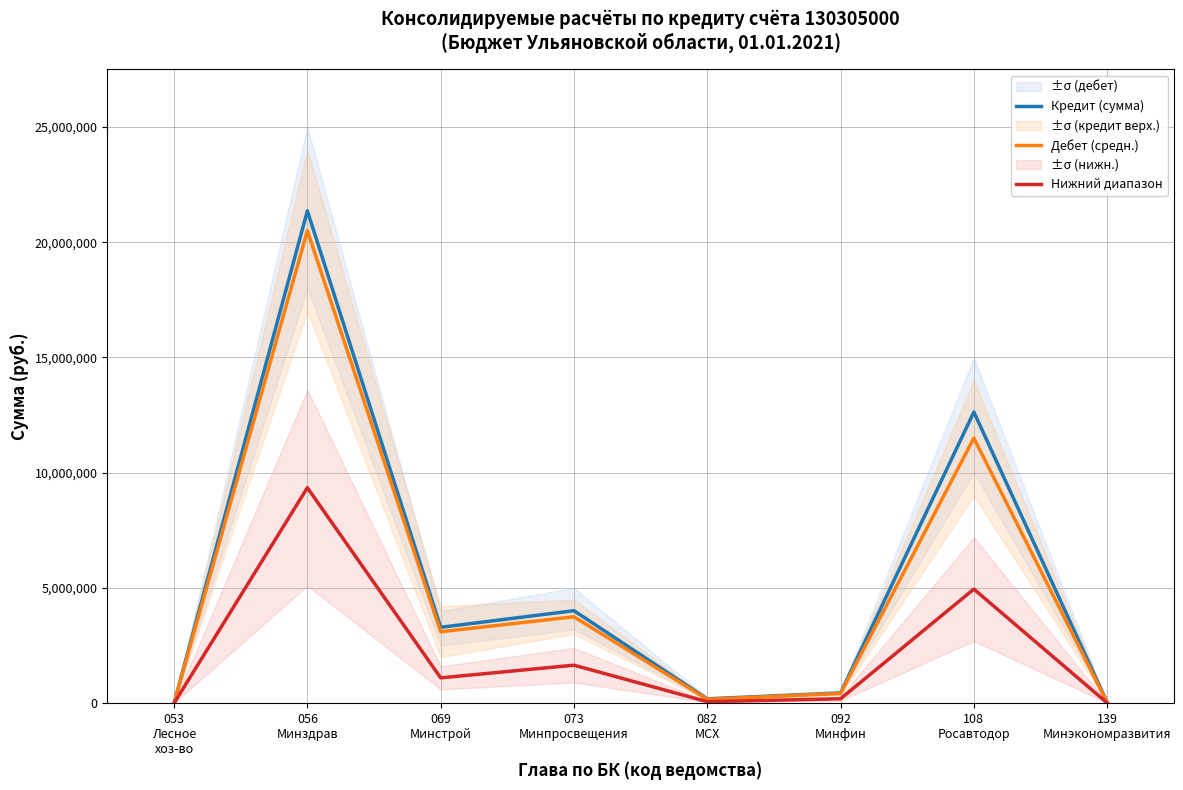

True or false: Кредит (сумма) and Дебет (средн.) cross at least once.

False